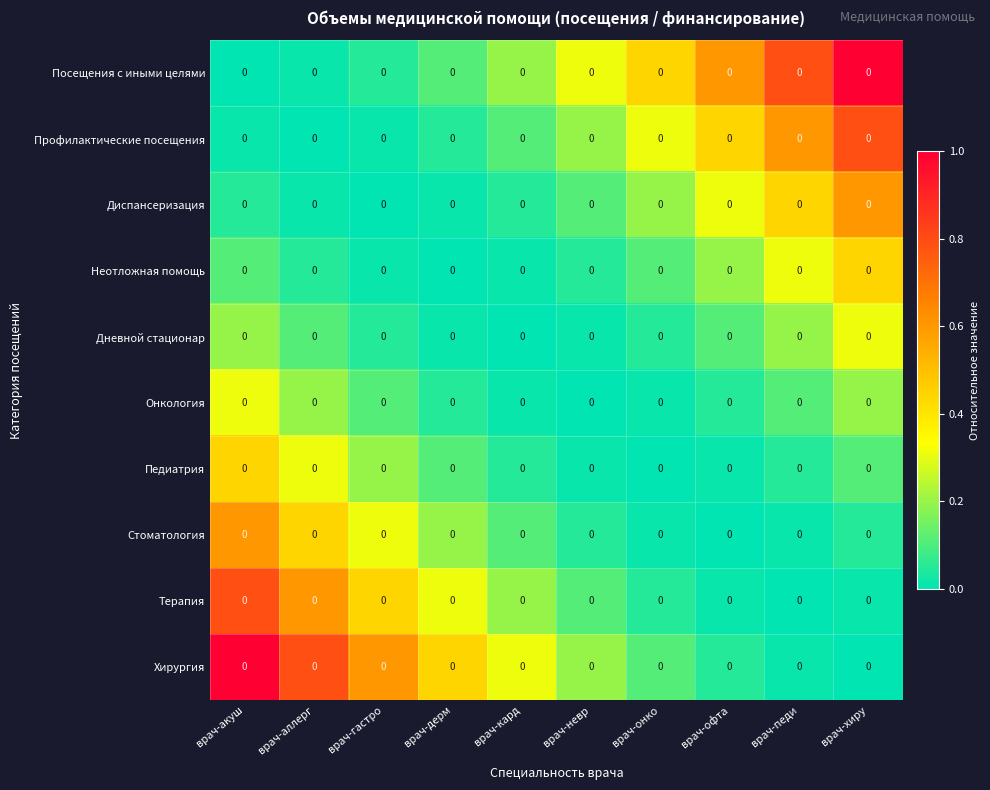

At how many categories does at least one series exceed 0?

10